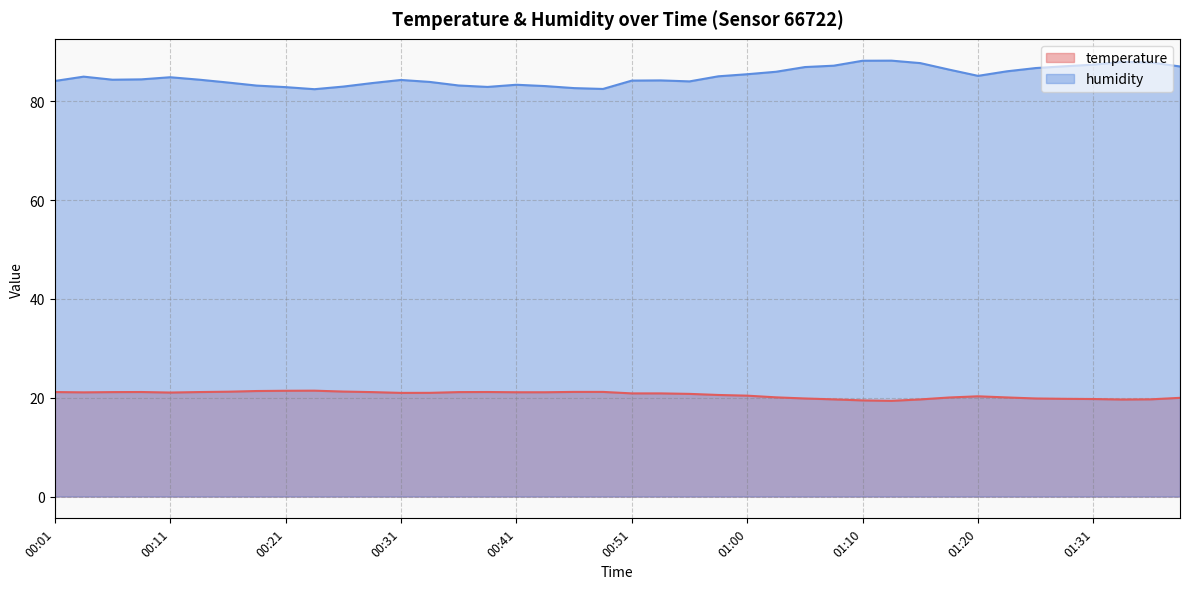

At 00:38, list the series in order from smallest to largest.

temperature, humidity